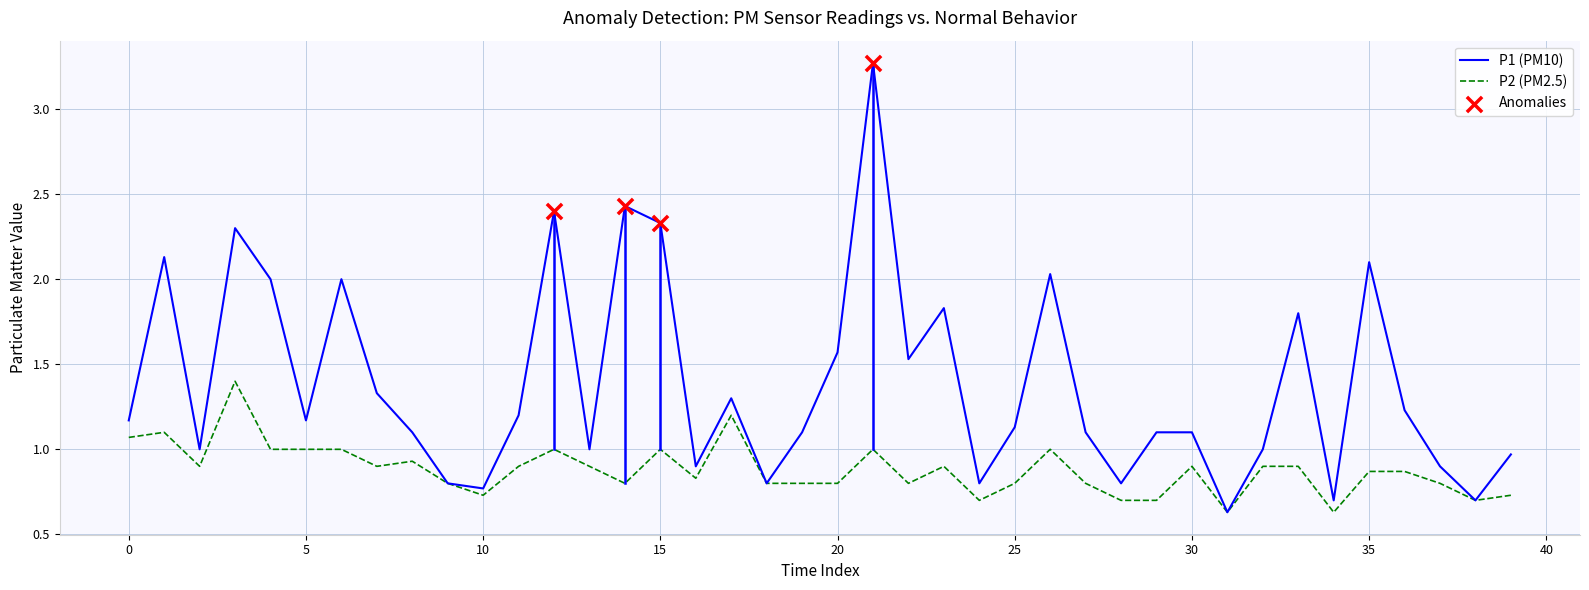

Rank the series by their maximum value, from lowest to highest.

P2 (PM2.5), P1 (PM10)